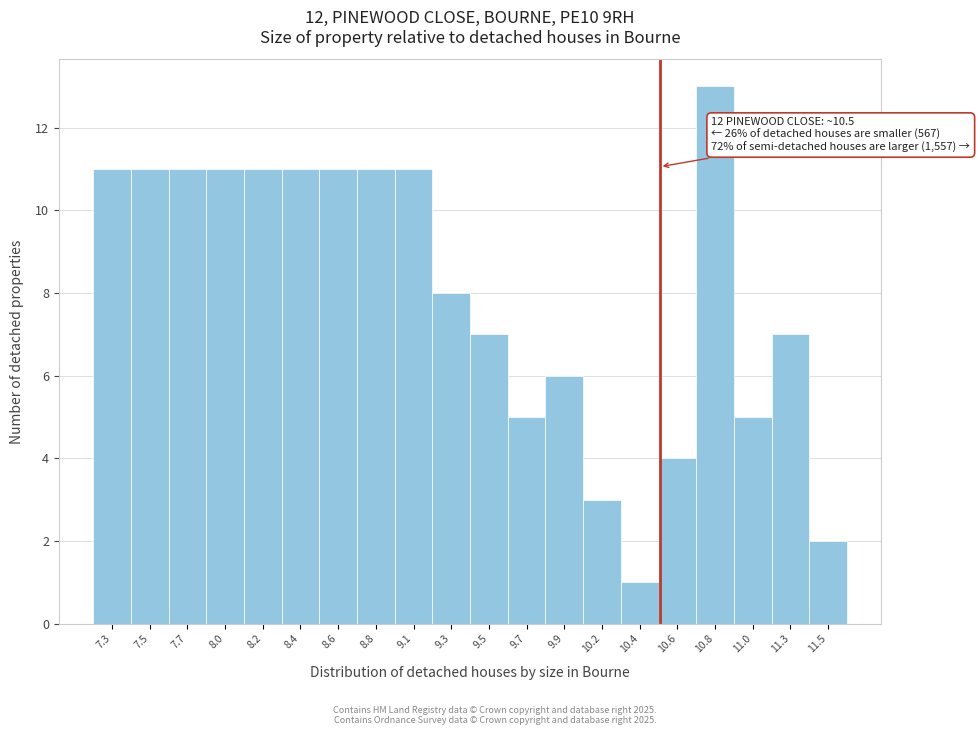

Reading right to left, transcribe all the data shown in this chart.

11.5=2	11.3=7	11.0=5	10.8=13	10.6=4	10.4=1	10.2=3	9.9=6	9.7=5	9.5=7	9.3=8	9.1=11	8.8=11	8.6=11	8.4=11	8.2=11	8.0=11	7.7=11	7.5=11	7.3=11